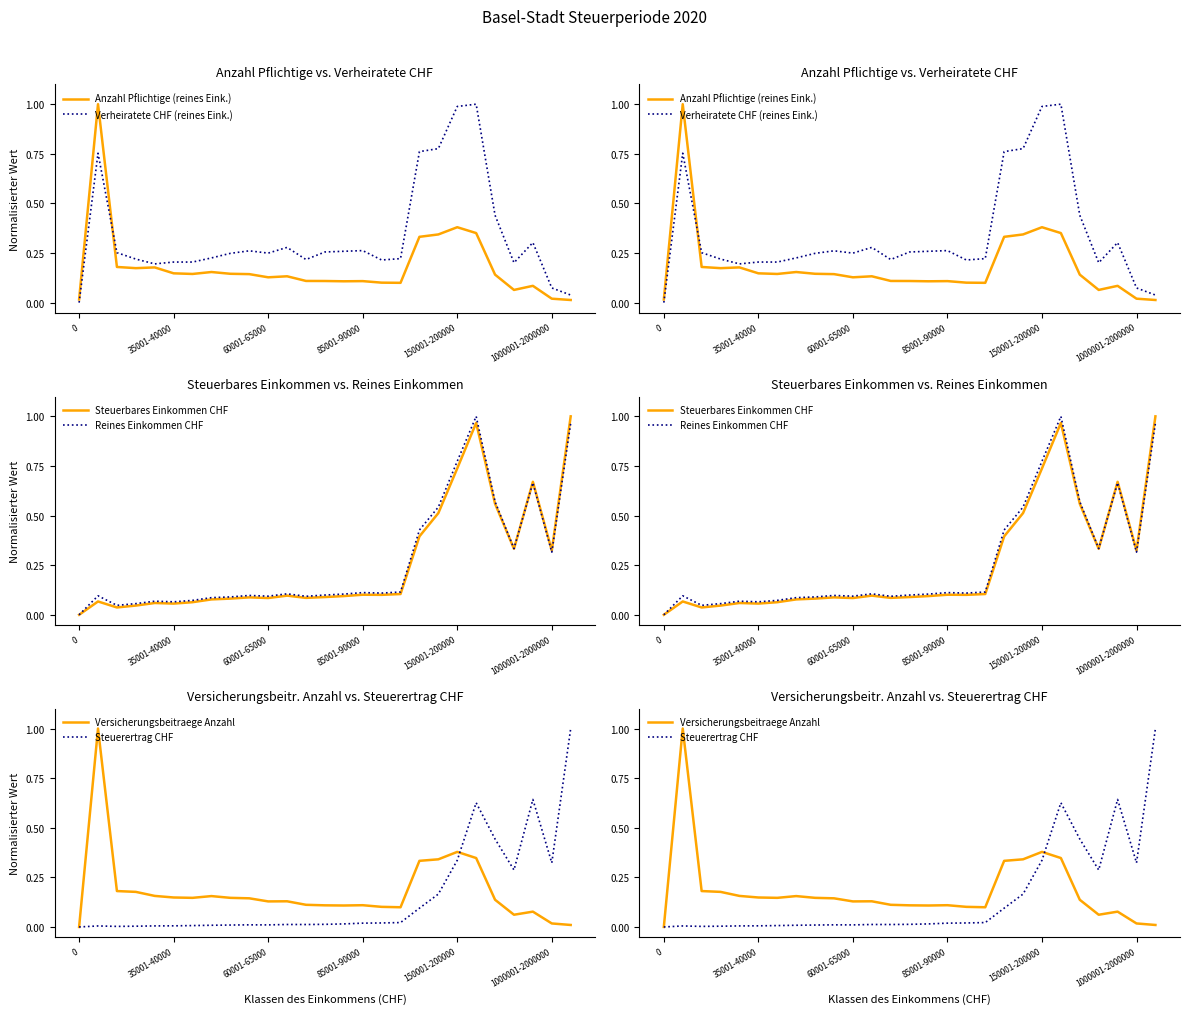

What is the sum of all Versicherungsbeitraege Anzahl values?

4.9